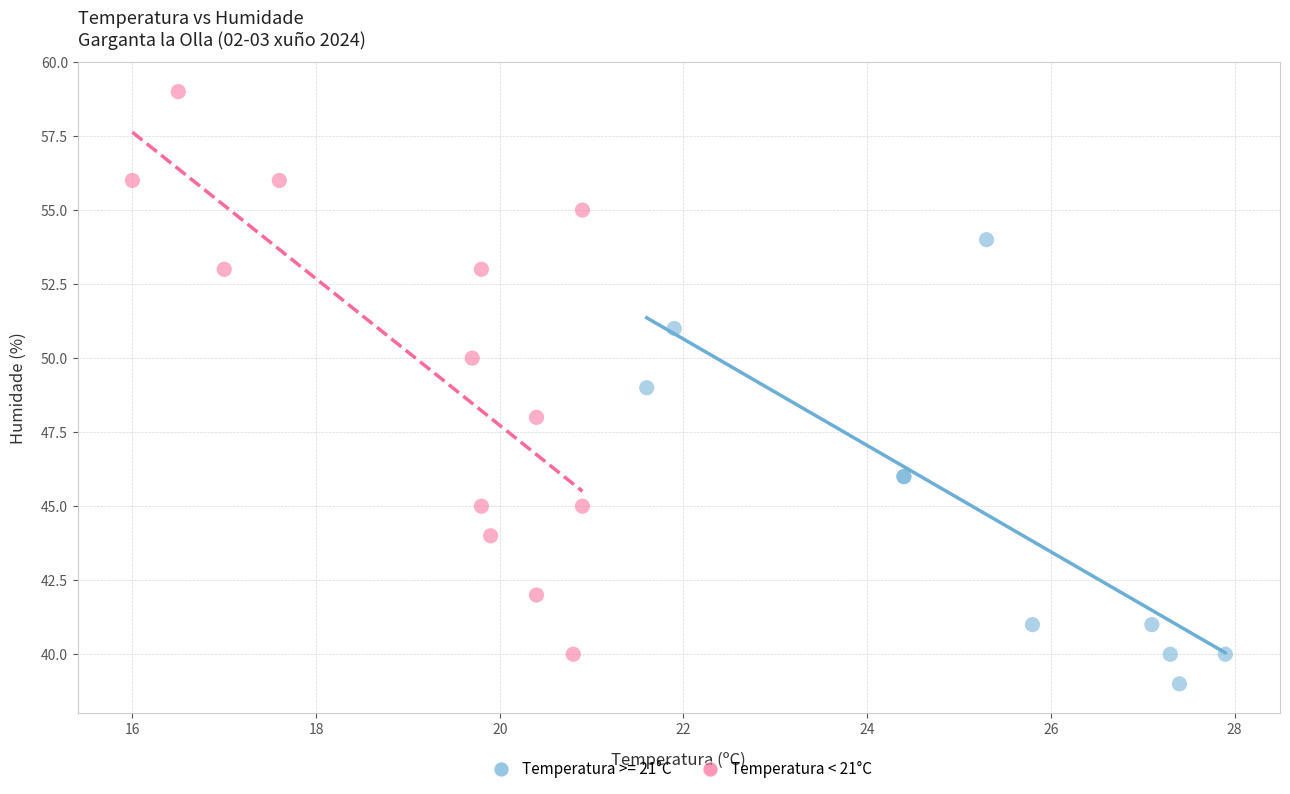

Which series reaches the maximum Y coordinate?

Temperatura < 21°C